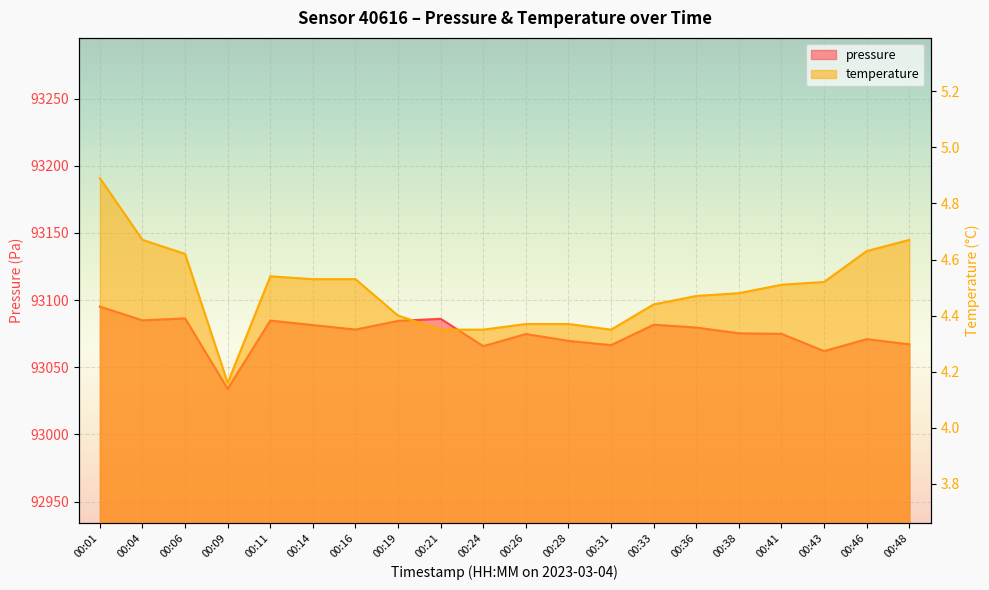

Which category has the lowest value across all series?

00:09